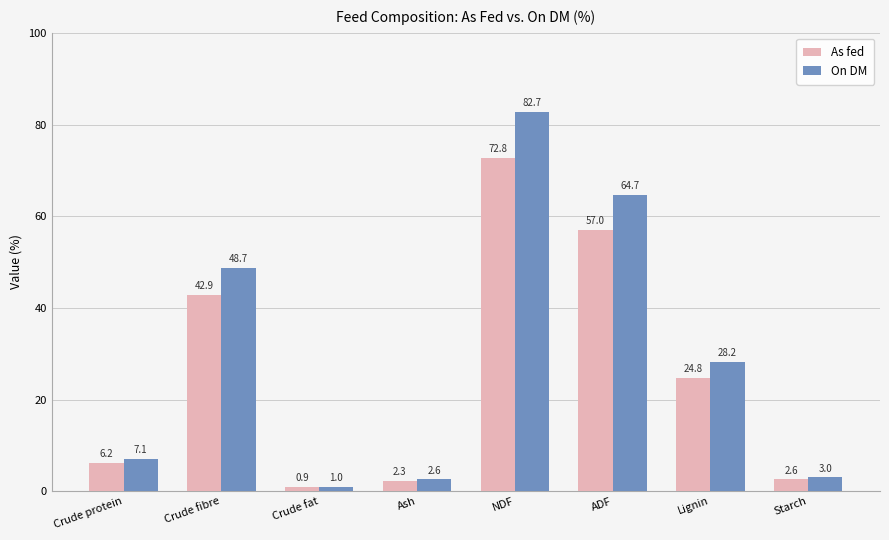

The value of On DM at Crude fat is 1.0. True or false?

True